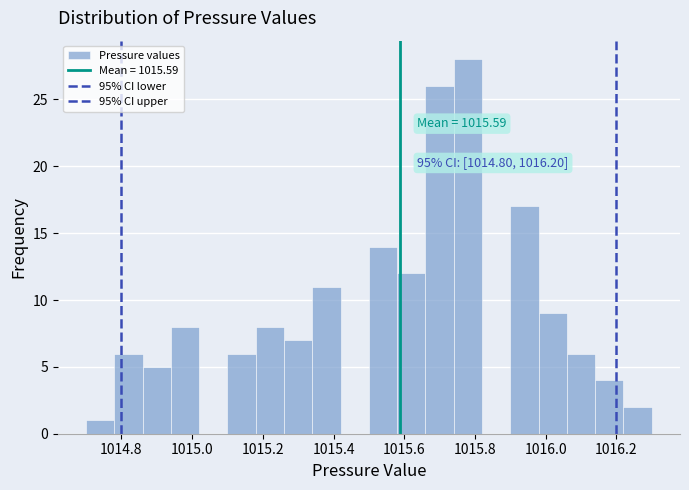

Which range on the x-axis has the tallest bar?

1015.74 to 1015.82